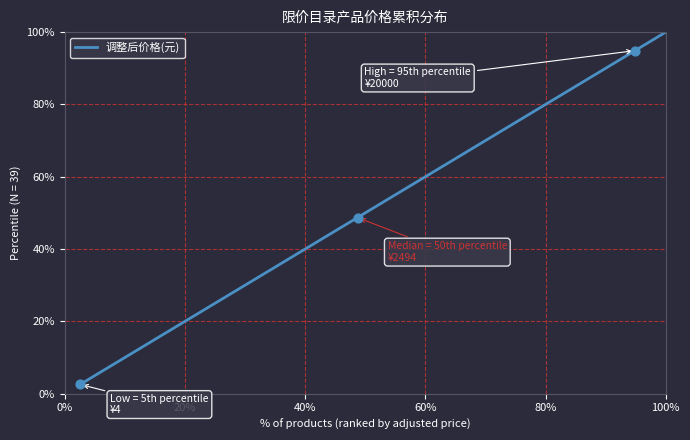

What is the smallest value displayed?

2.6